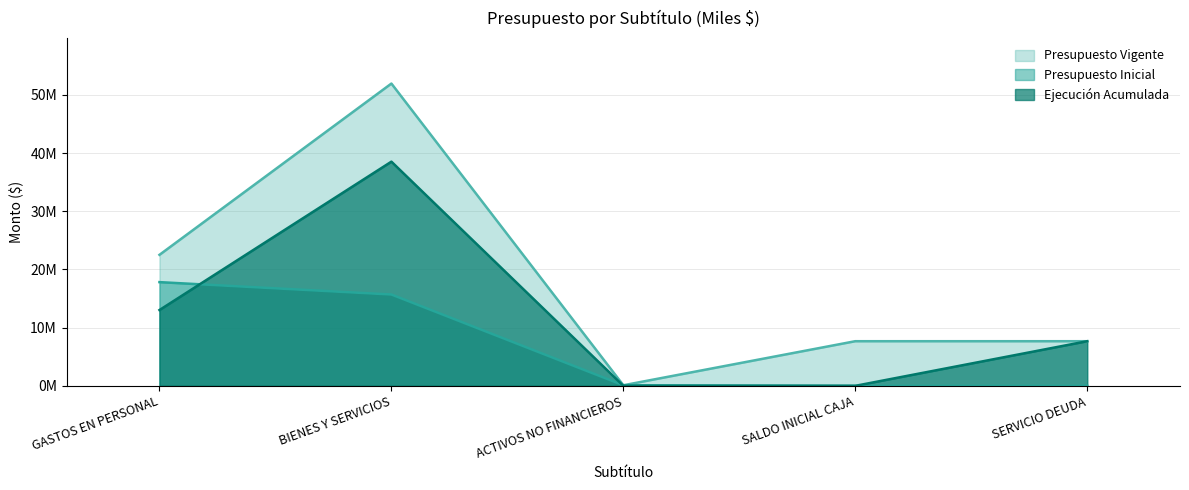

What is the value of the Presupuesto Vigente point at the 2nd from the left?

51953797